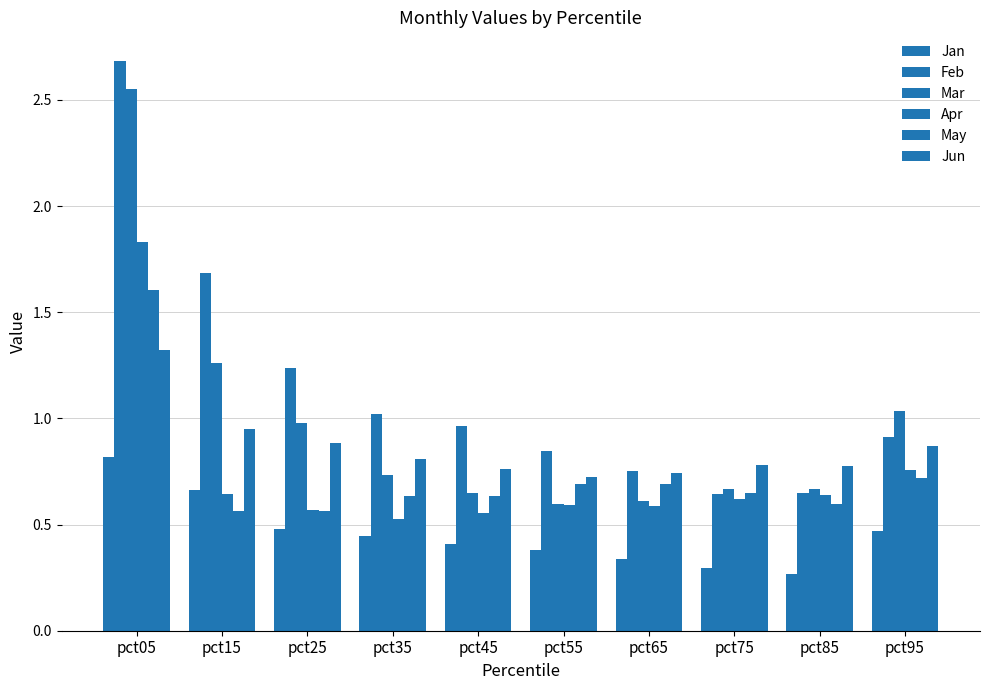

Reading right to left, extract all data points from this chart.

Jan: 0.5	0.3	0.3	0.3	0.4	0.4	0.4	0.5	0.7	0.8
Feb: 0.9	0.6	0.6	0.8	0.8	1.0	1.0	1.2	1.7	2.7
Mar: 1.0	0.7	0.7	0.6	0.6	0.6	0.7	1.0	1.3	2.5
Apr: 0.8	0.6	0.6	0.6	0.6	0.6	0.5	0.6	0.6	1.8
May: 0.7	0.6	0.6	0.7	0.7	0.6	0.6	0.6	0.6	1.6
Jun: 0.9	0.8	0.8	0.7	0.7	0.8	0.8	0.9	0.9	1.3